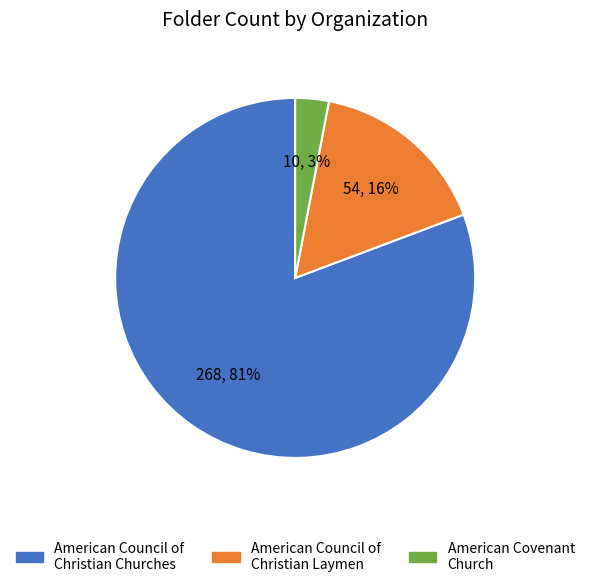

Rank the categories by value from lowest to highest.

American Covenant Church, American Council of Christian Laymen, American Council of Christian Churches